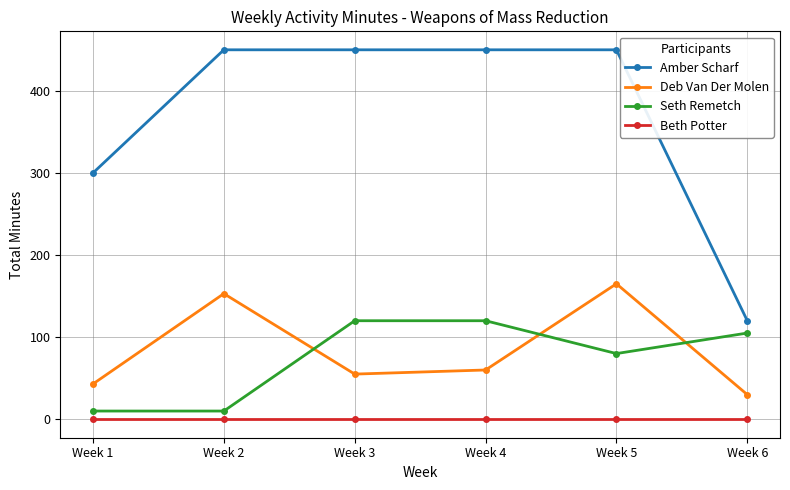

The value of Seth Remetch at Week 2 is 10. True or false?

True